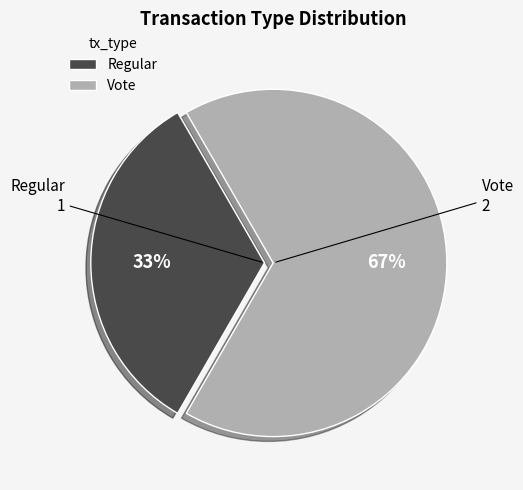

Is the sum of Regular and Vote greater than half?

Yes